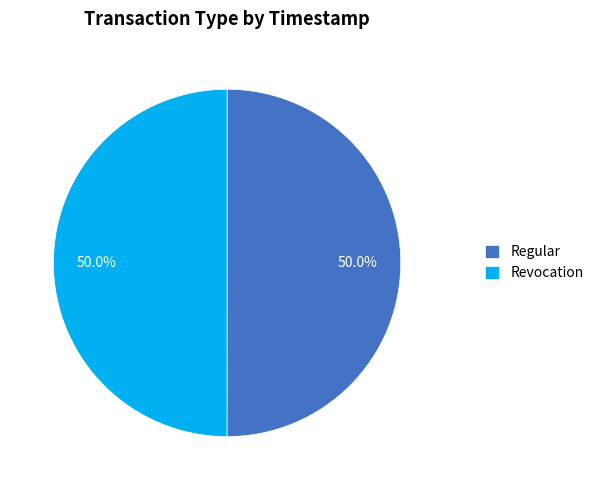

What is the ratio of the value at Regular to the value at Revocation?

1.0